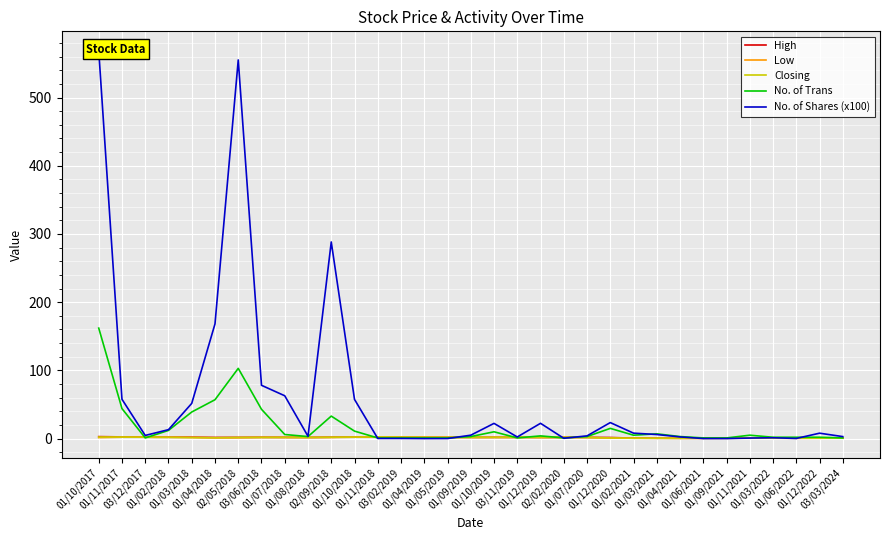

How many lines are shown in the chart?

5